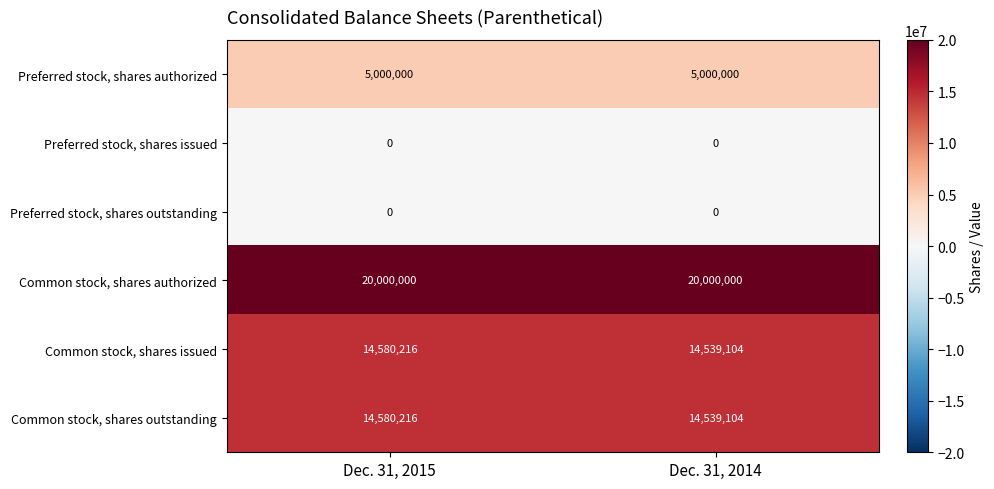

What is the greatest value displayed?

20000000